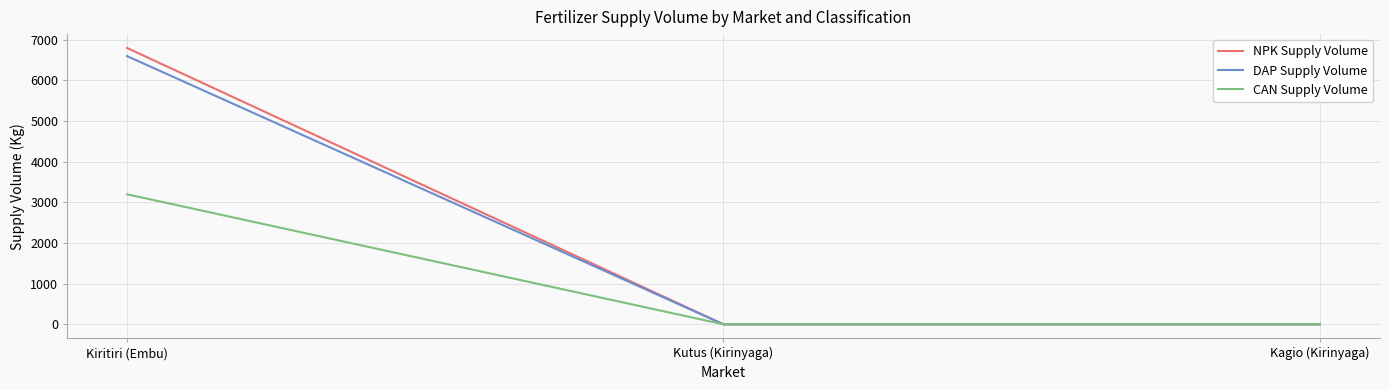

At which category does the chart reach its peak across all series?

Kiritiri (Embu)